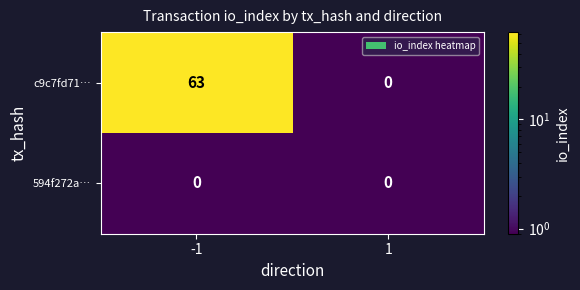

Reading left to right, transcribe all the data shown in this chart.

c9c7fd71…: -1=63	1=0
594f272a…: -1=0	1=0